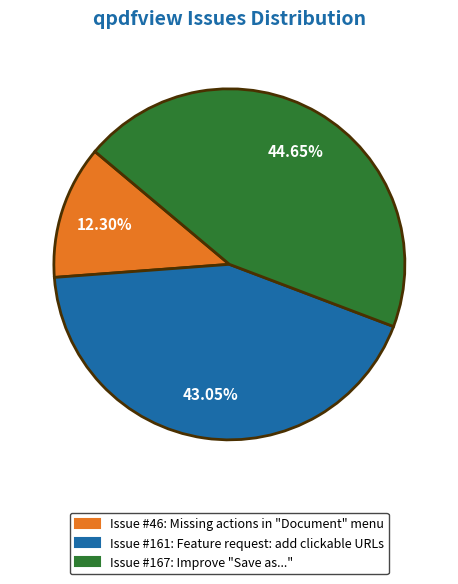

Does any single category account for the majority?

No